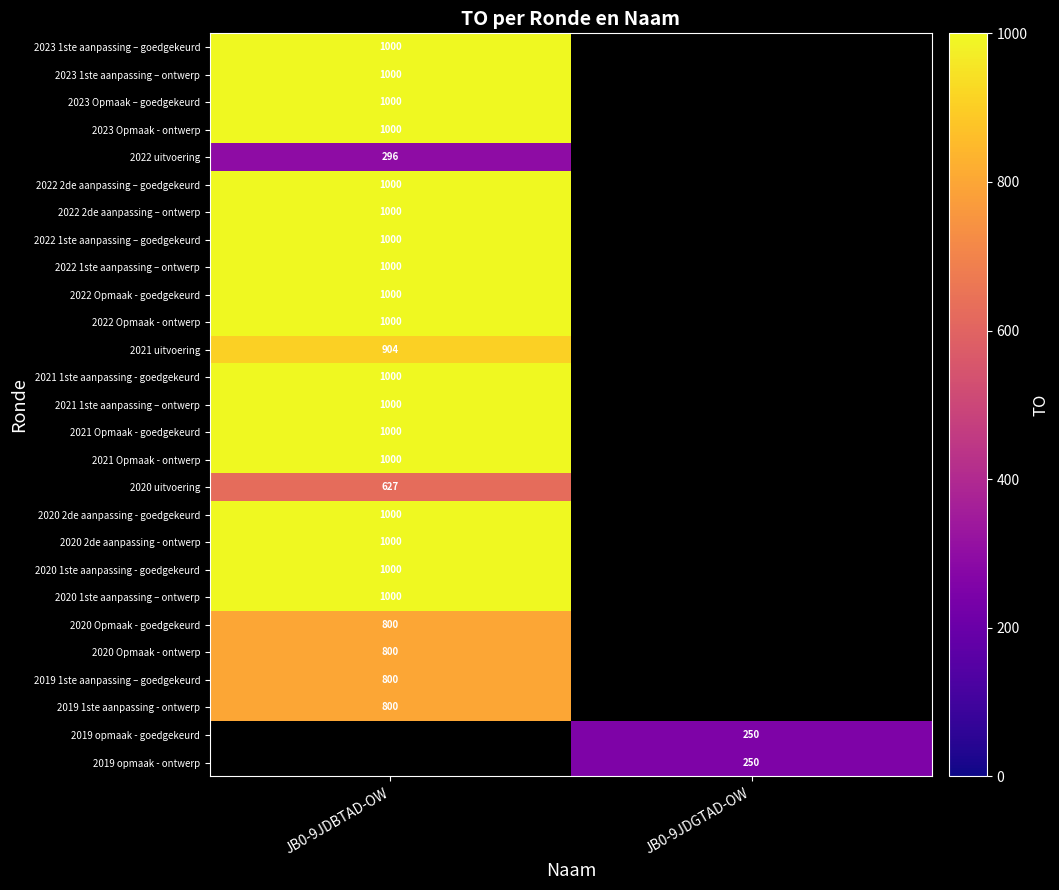

Is it true that 2023 Opmaak – goedgekeurd equals 1000 at JB0-9JDBTAD-OW?

True